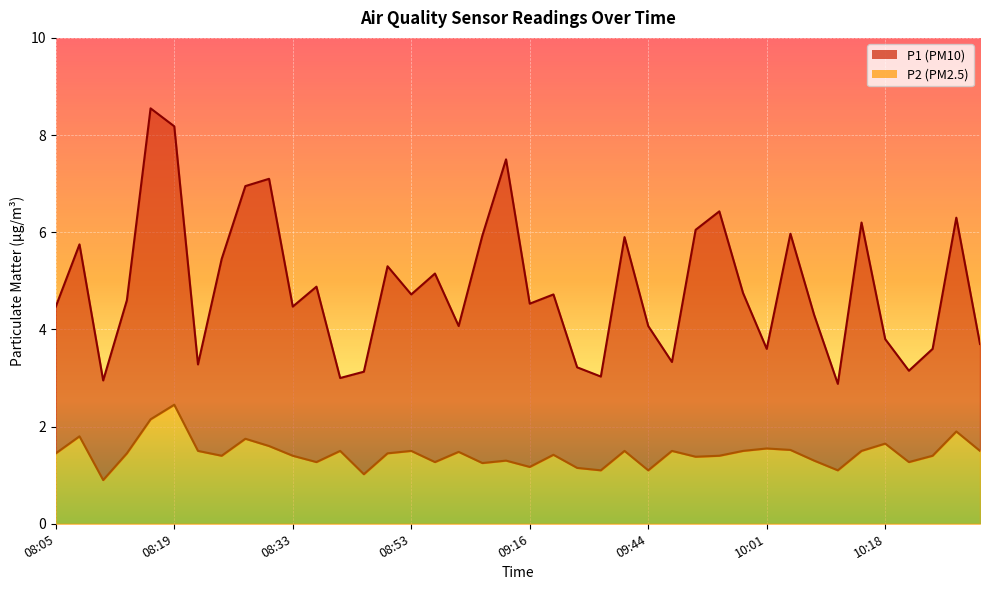

Does the chart display data point markers on the line(s)?

No